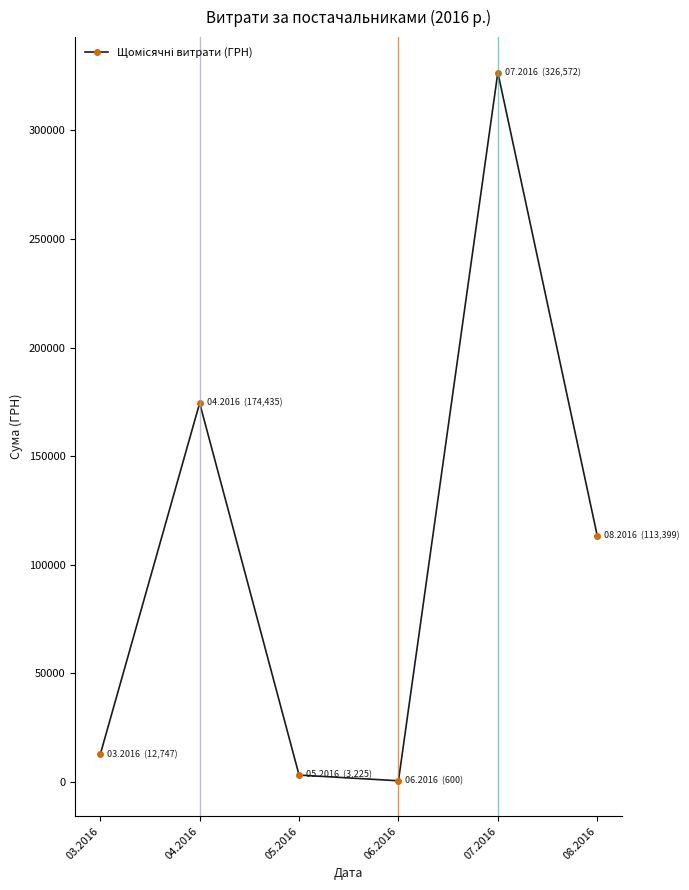

How many values exceed 113398?

3